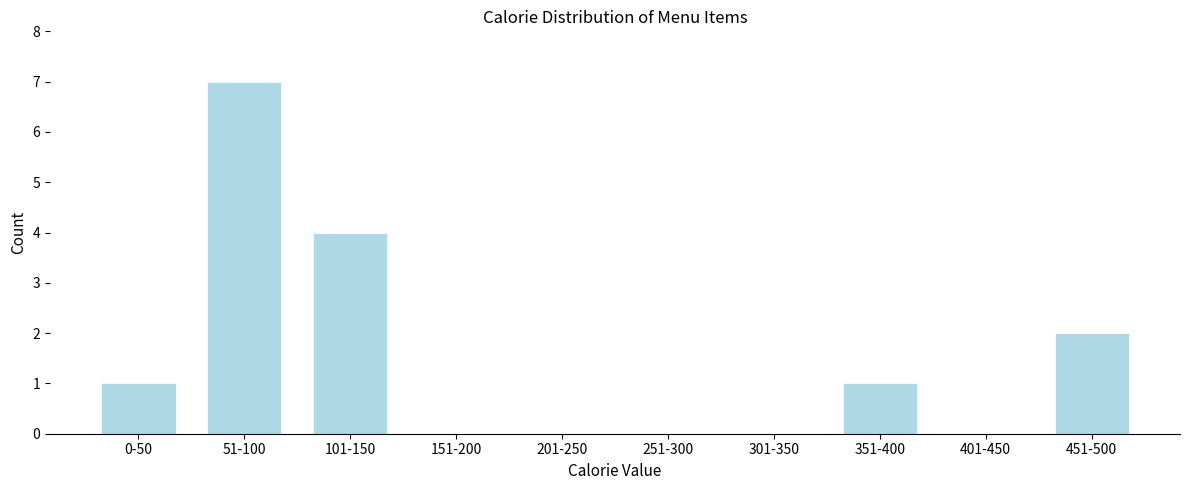

Reading left to right, extract all data points from this chart.

0-50=1	51-100=7	101-150=4	151-200=0	201-250=0	251-300=0	301-350=0	351-400=1	401-450=0	451-500=2